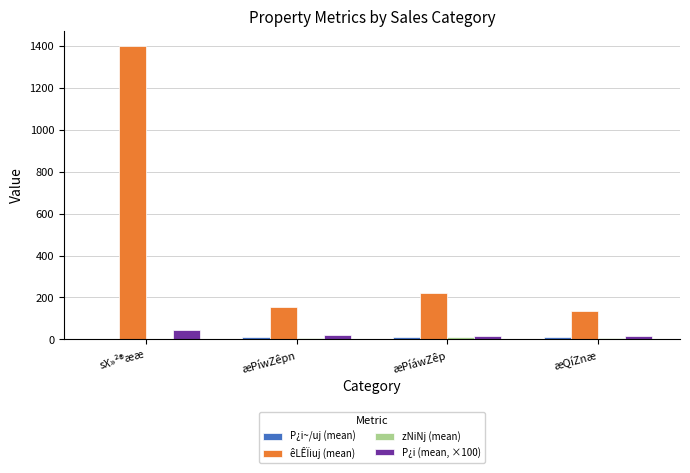

Which series has the largest total across all categories?

êLÊÏiuj (mean)